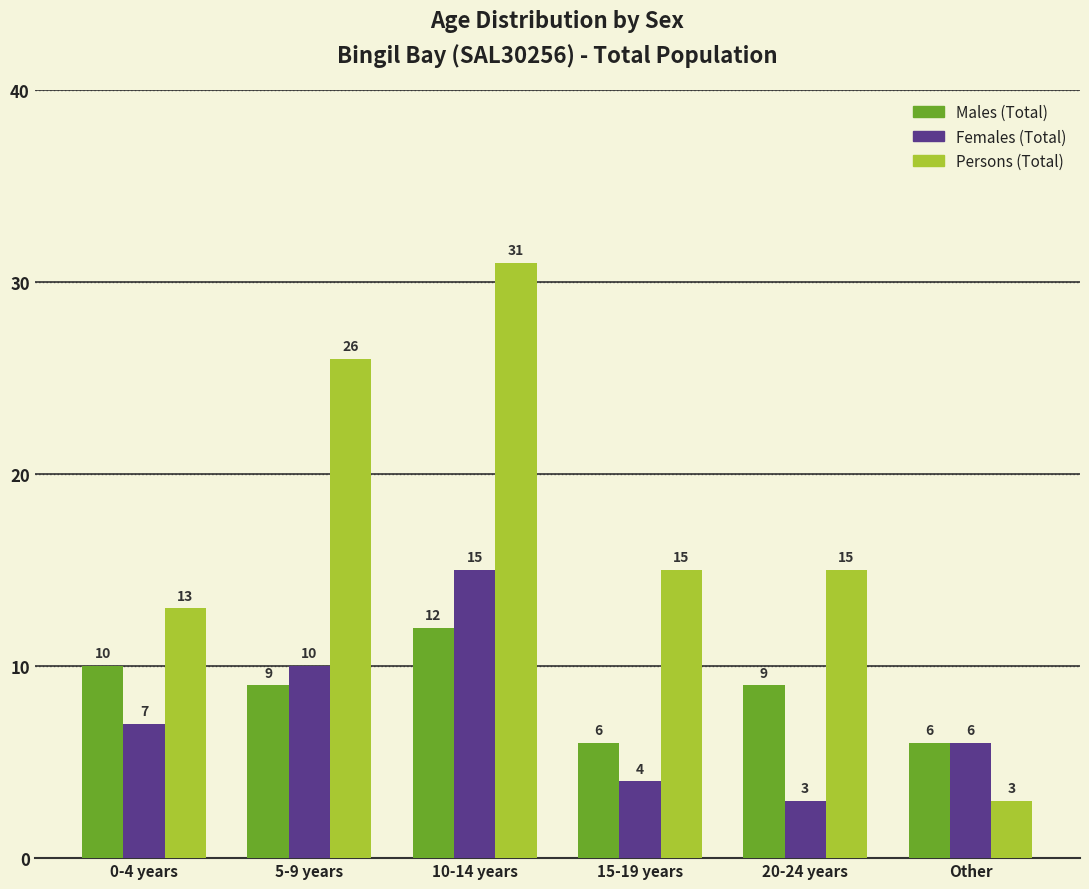

Is it true that Females (Total) equals 1 at 20-24 years?

False